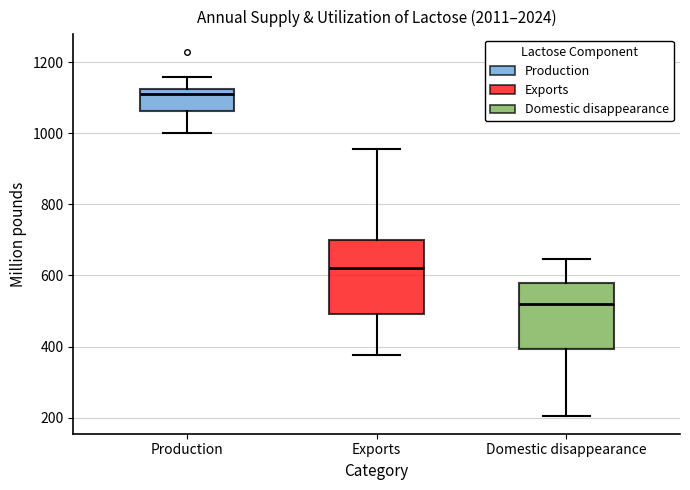

Comparing the boxes themselves (not the whiskers), which one is the tallest?

Exports